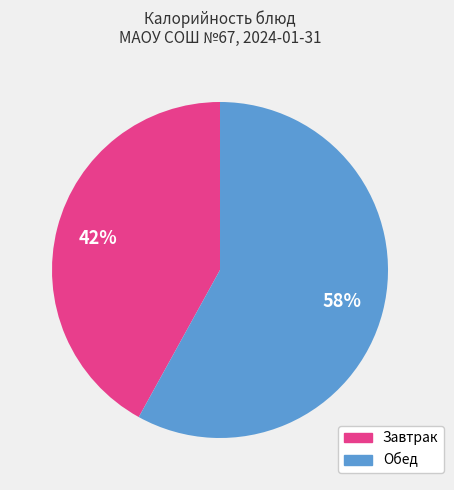

Approximately how many times larger is the value at Обед compared to Завтрак?

1.4